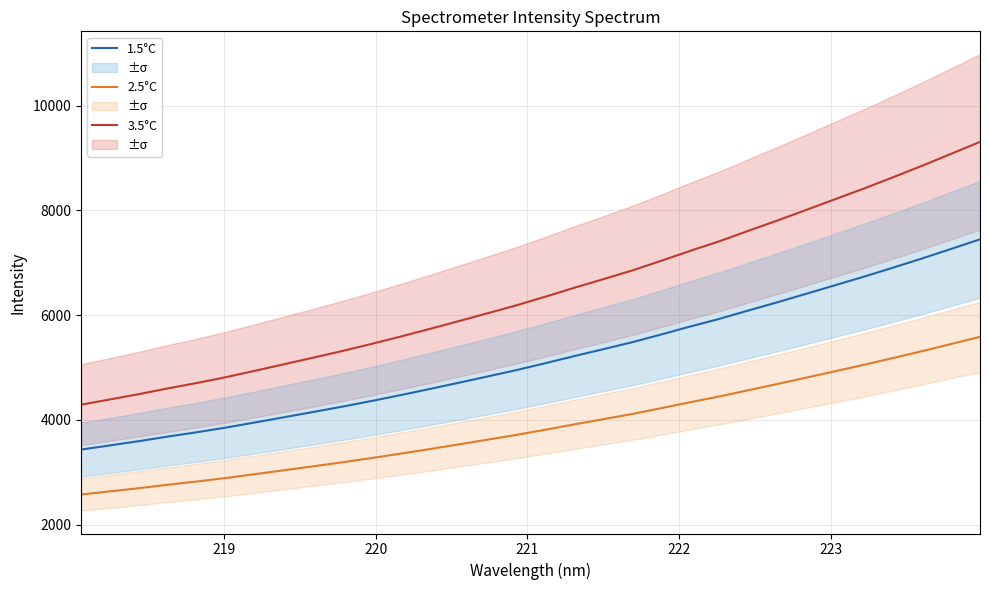

True or false: 2.5°C and 3.5°C cross at least once.

False